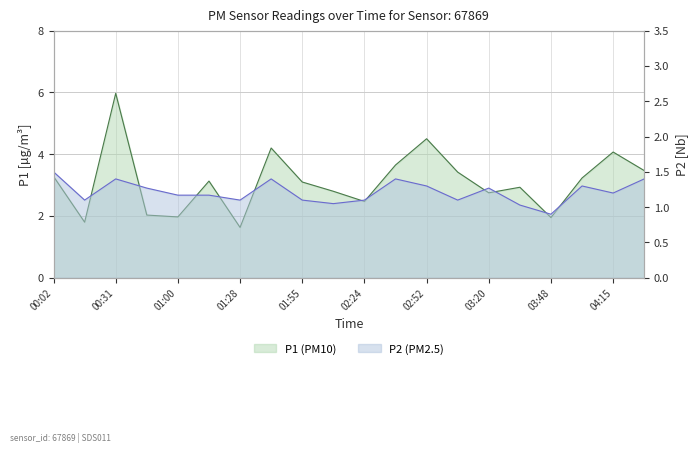

What is the value of the P2 (PM2.5) point at the 10th from the left?

1.1